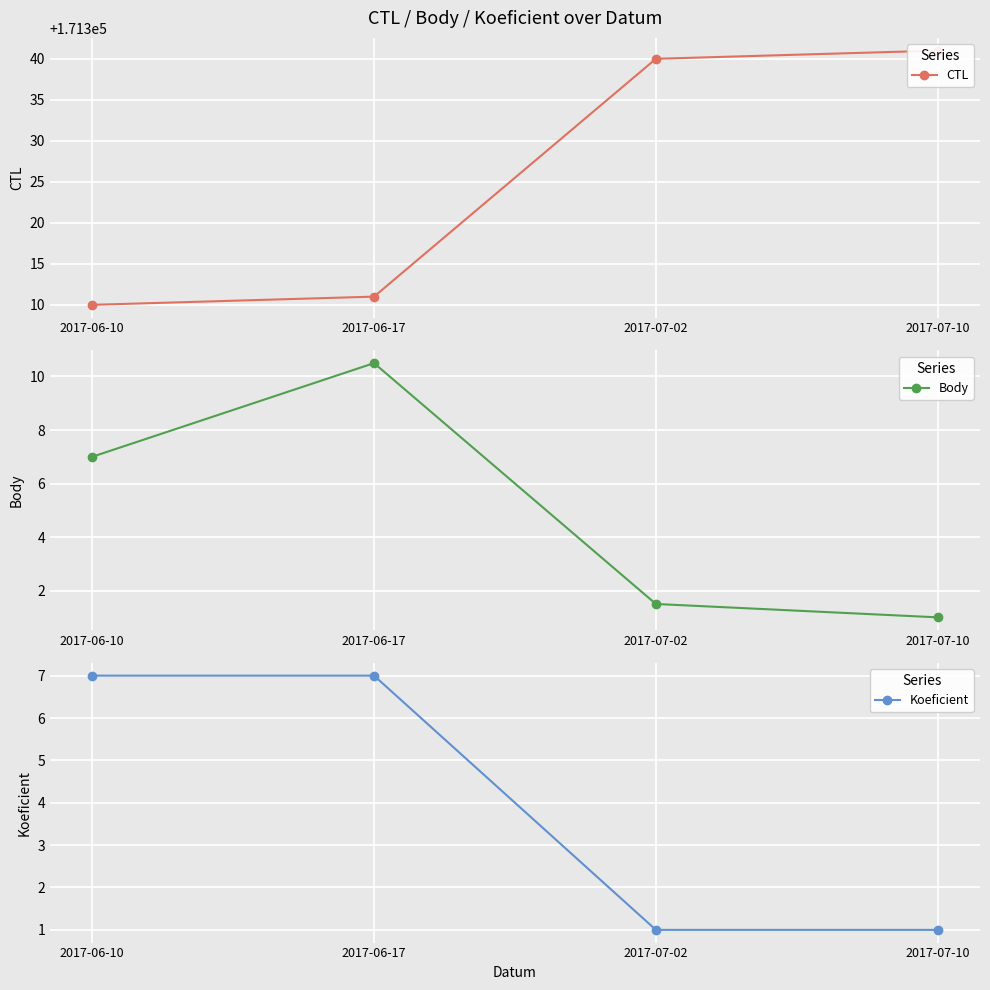

Which series has the largest total across all categories?

CTL